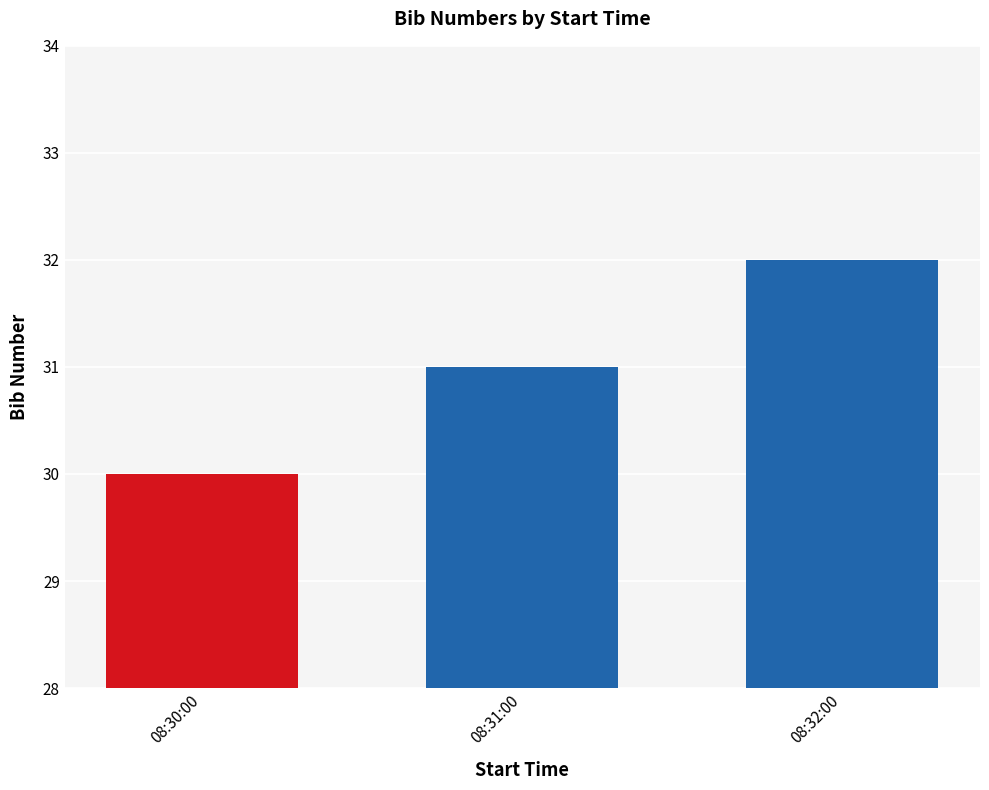

What is the sum of all values?

93